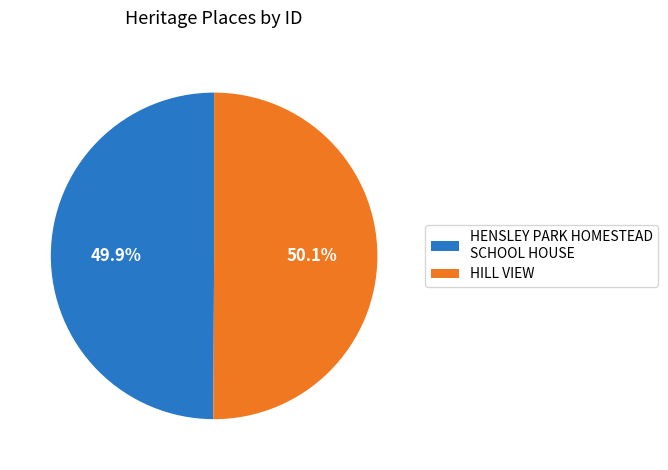

To the nearest percent, what portion does HENSLEY PARK HOMESTEAD SCHOOL HOUSE represent?

50%